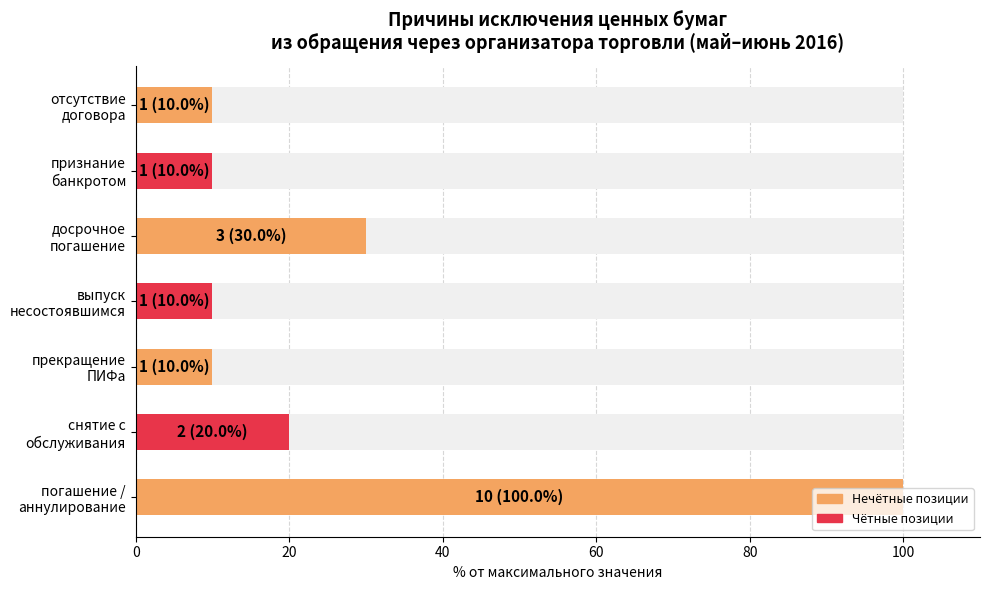

What is the value of the 2nd bar from the left?

20